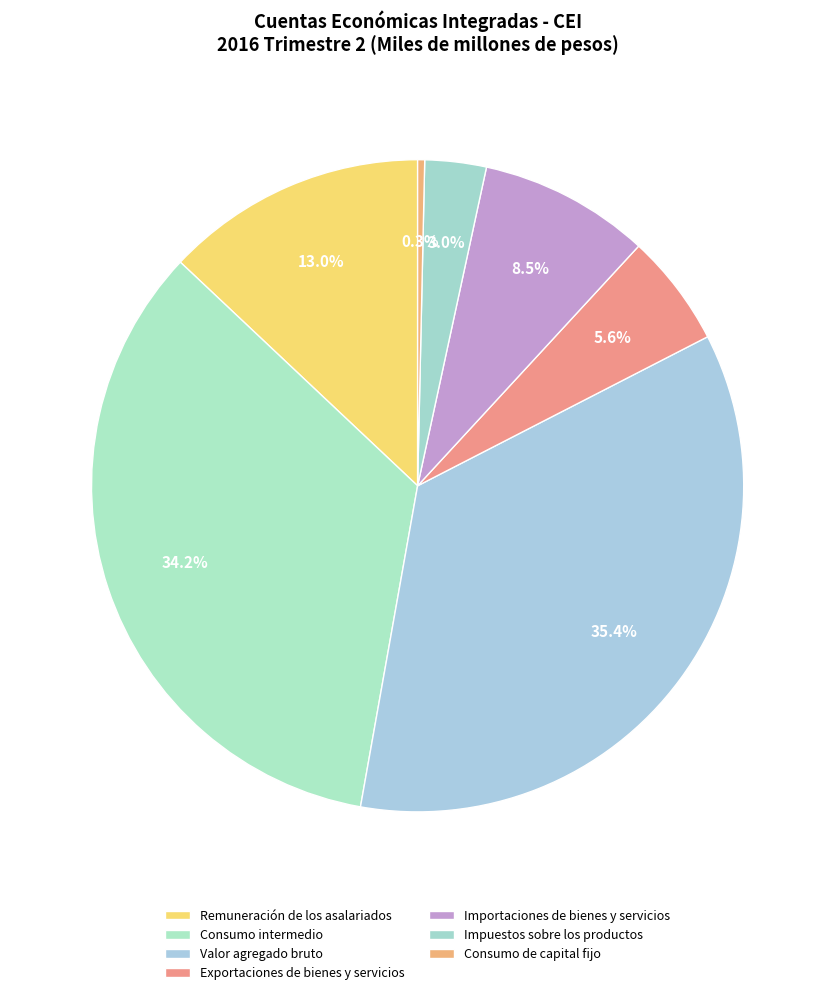

To the nearest percent, what is the combined percentage of Valor agregado bruto and Impuestos sobre los productos?

38%